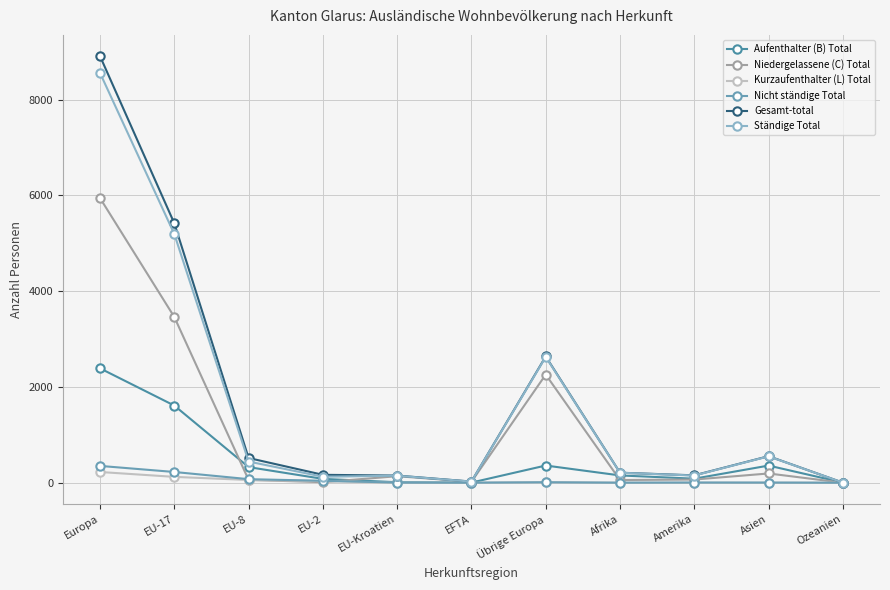

What is the approximate value of Kurzaufenthalter (L) Total at EU-8?

57